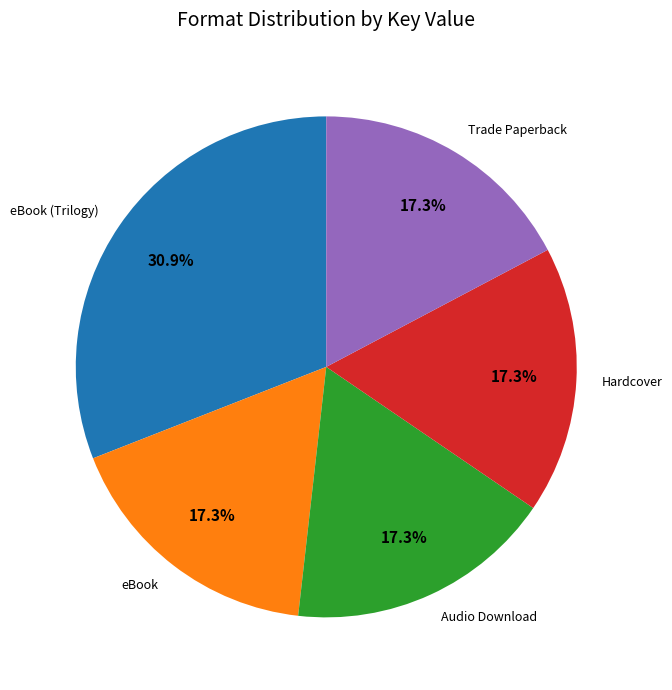

Count the number of slices in the pie.

5